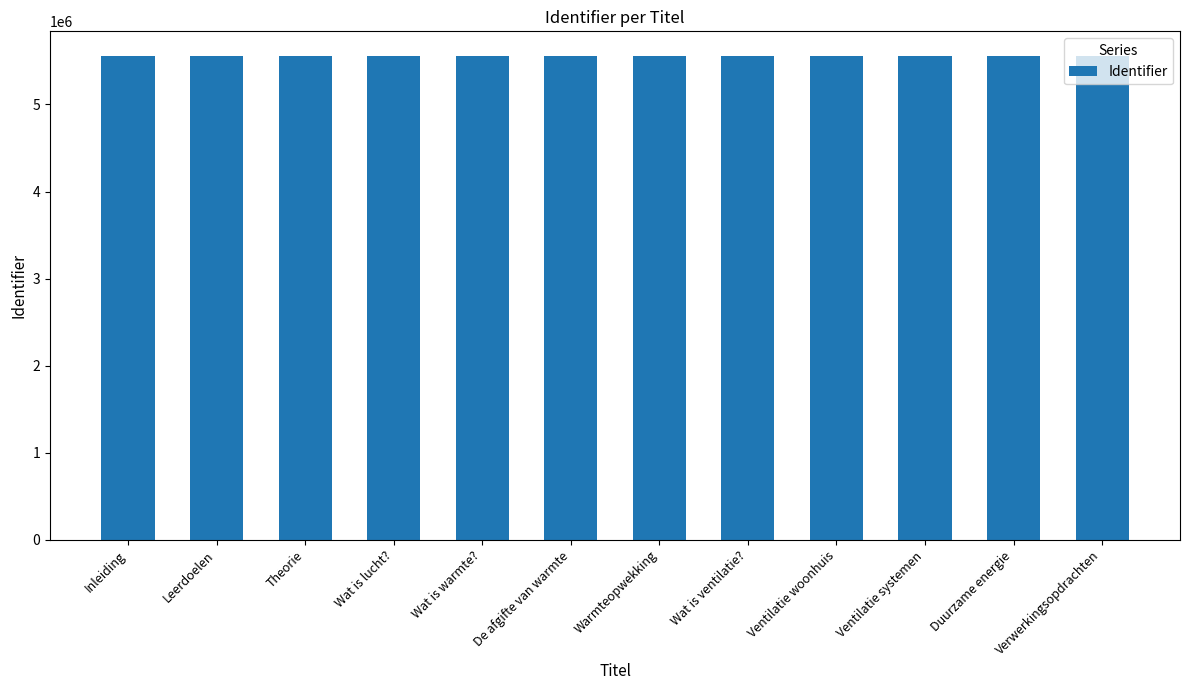

What is the label of the 1st bar from the left?

Inleiding